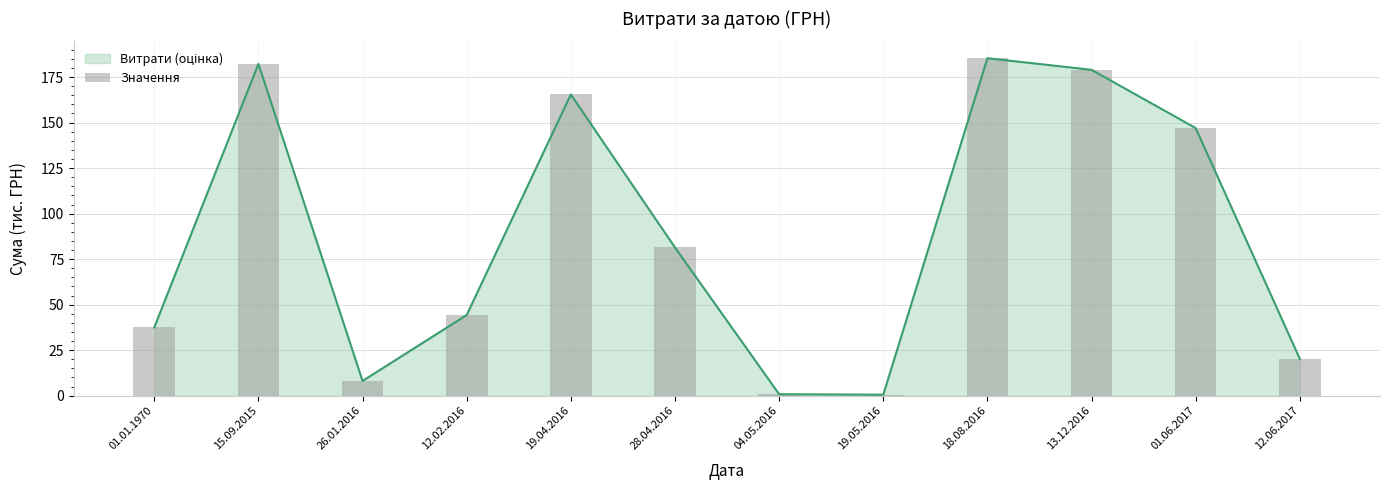

What is the label of the 3rd bar from the left?

26.01.2016